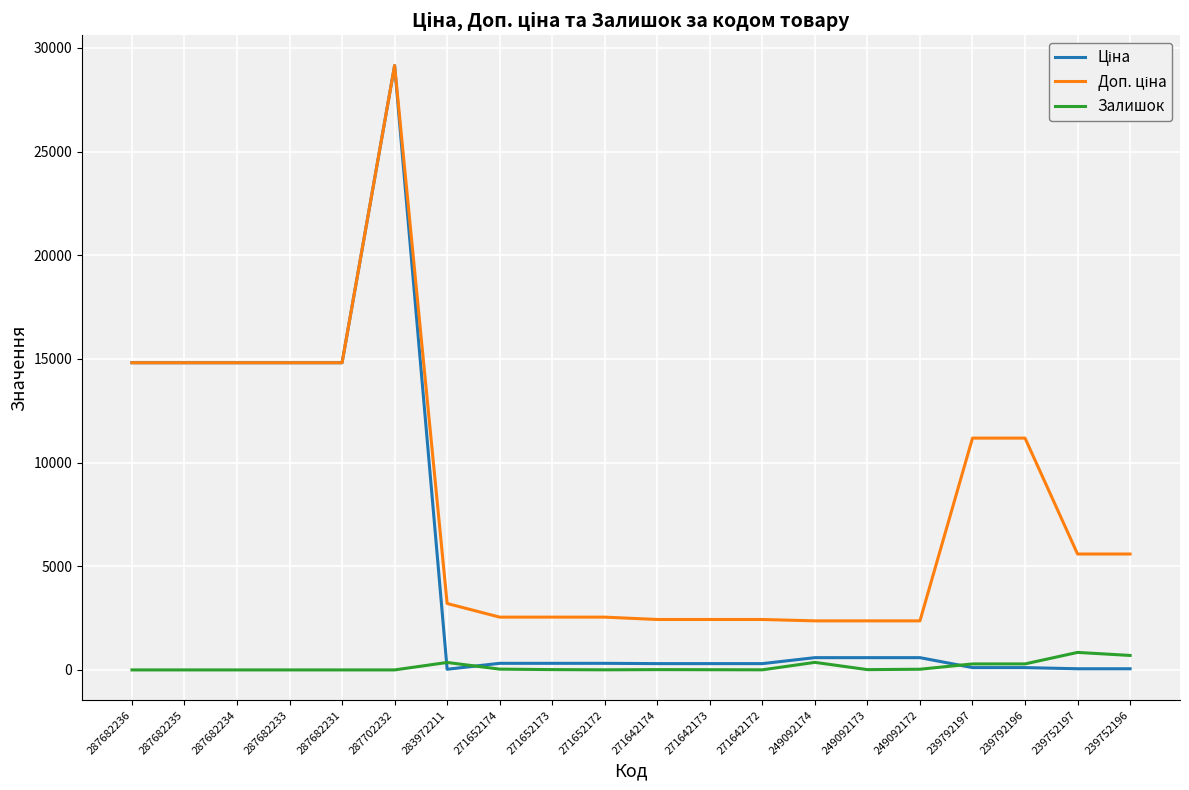

The Залишок series shows 360.0 at 283972211. True or false?

True